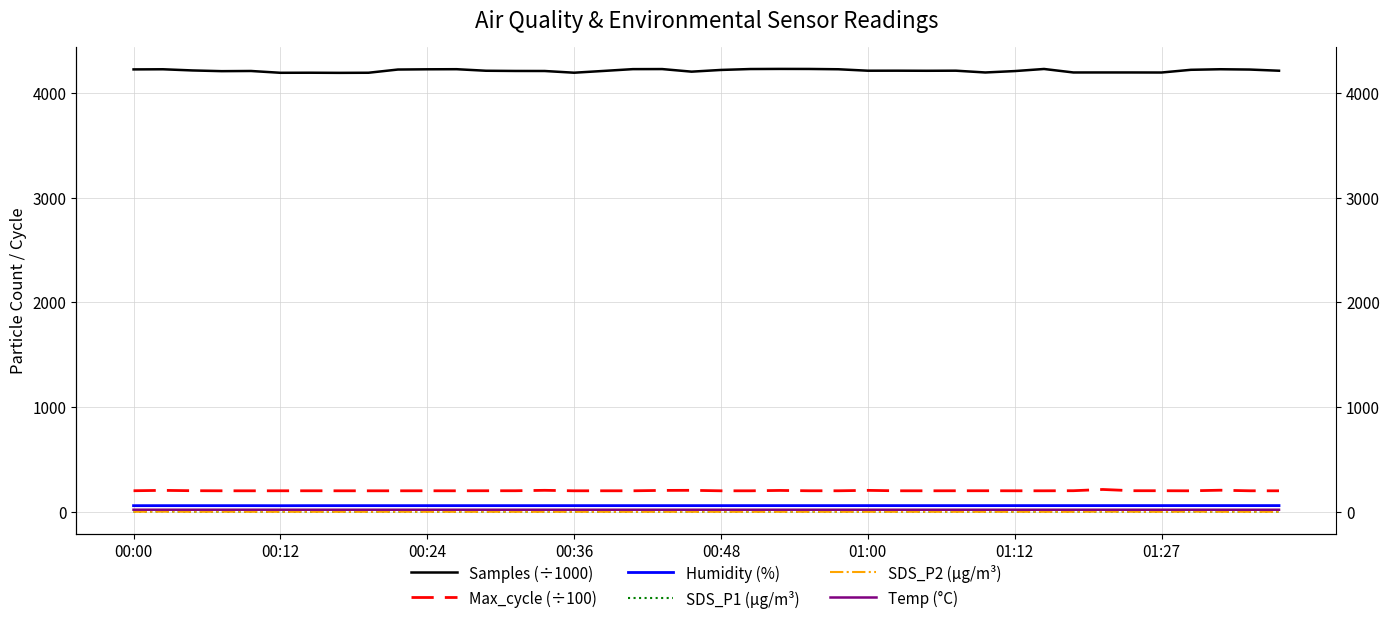

What is the spread (max minus min) of values at 17?

4225.7